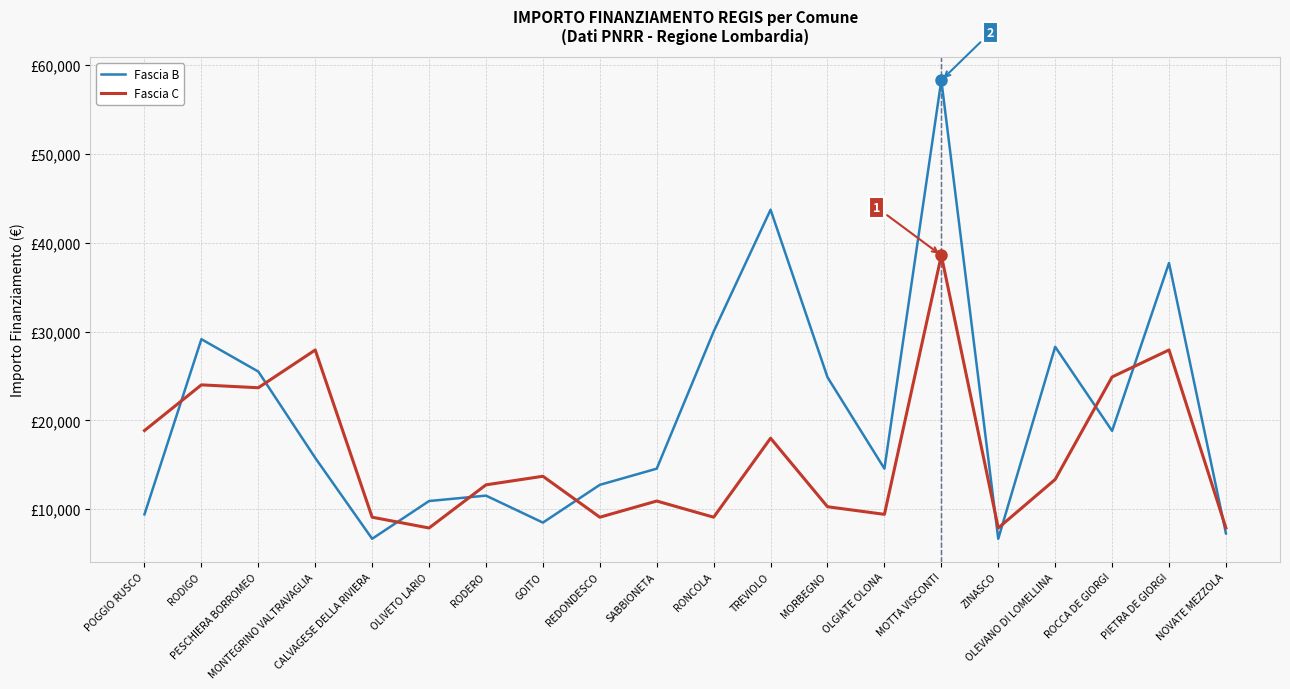

Is this an area chart (filled region under the line)?

No